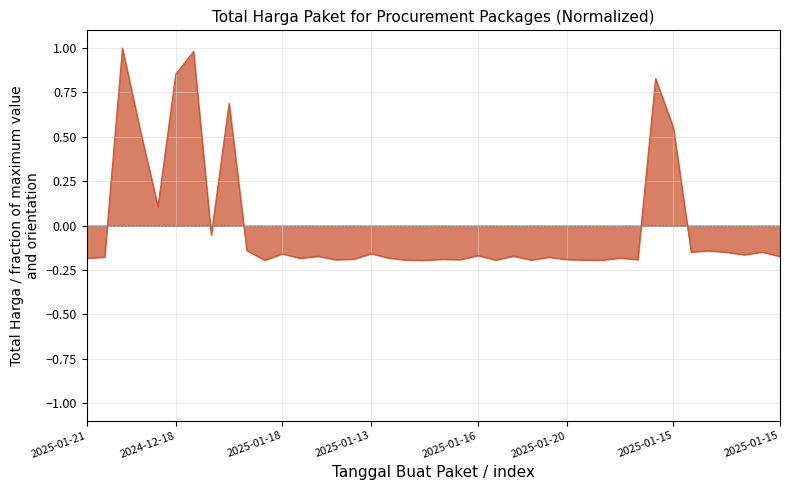

What is the greatest value displayed?

1.0